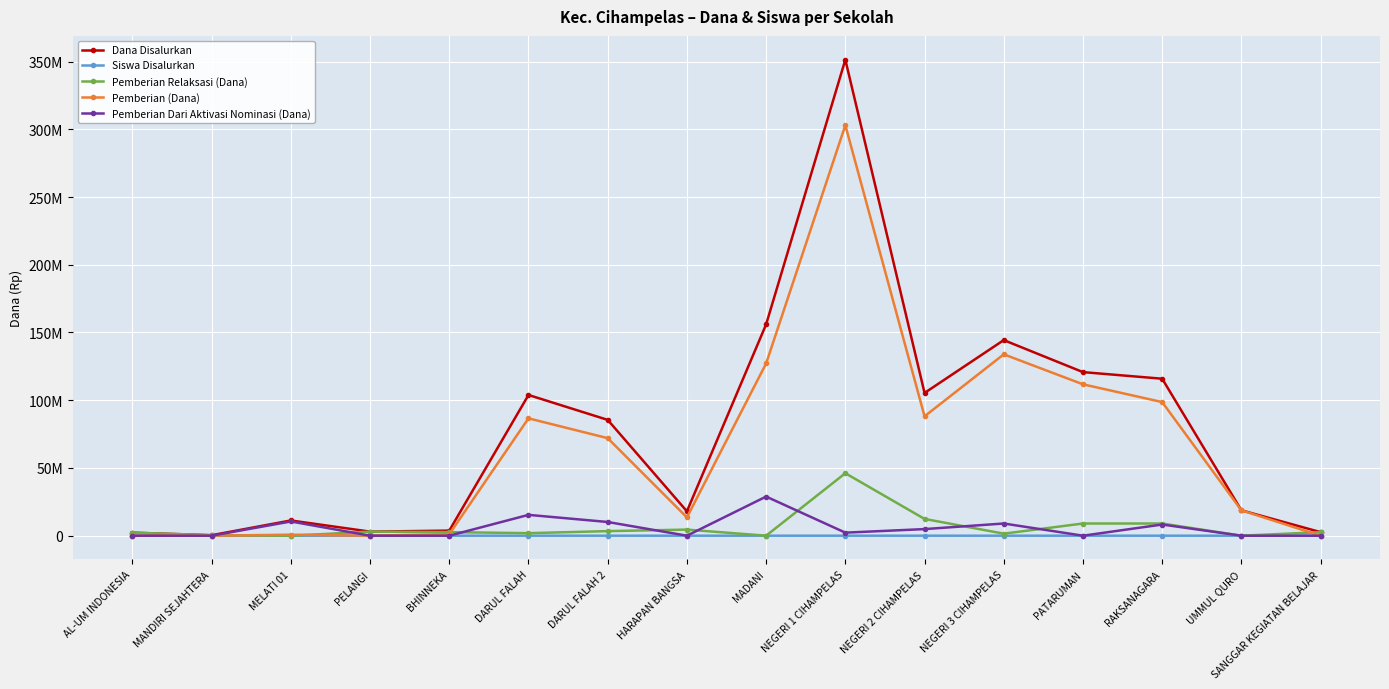

Does the chart have visible grid lines?

Yes